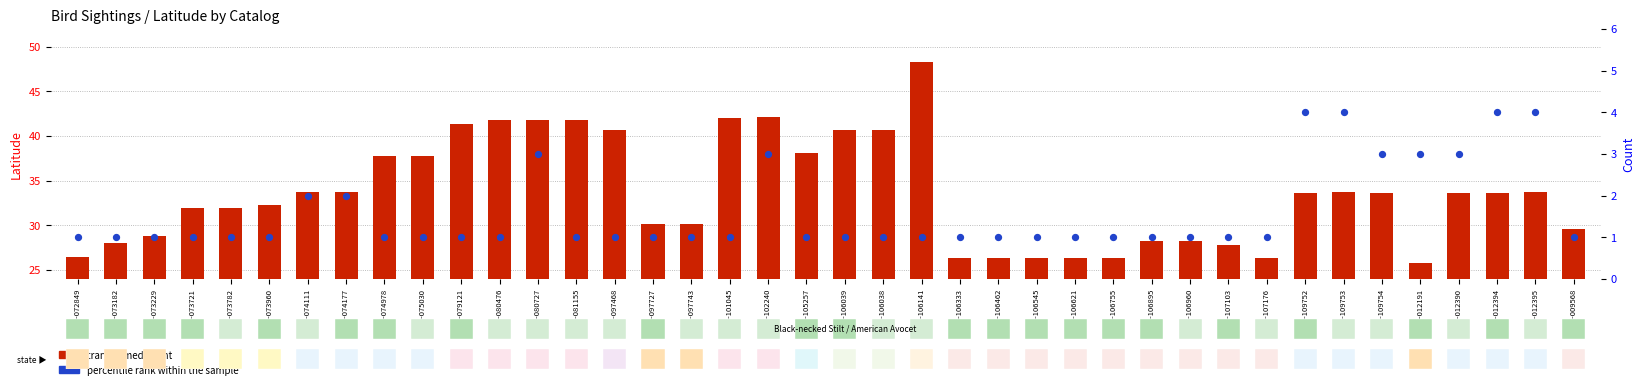

Which series has the largest Y range (max minus min)?

transformed count